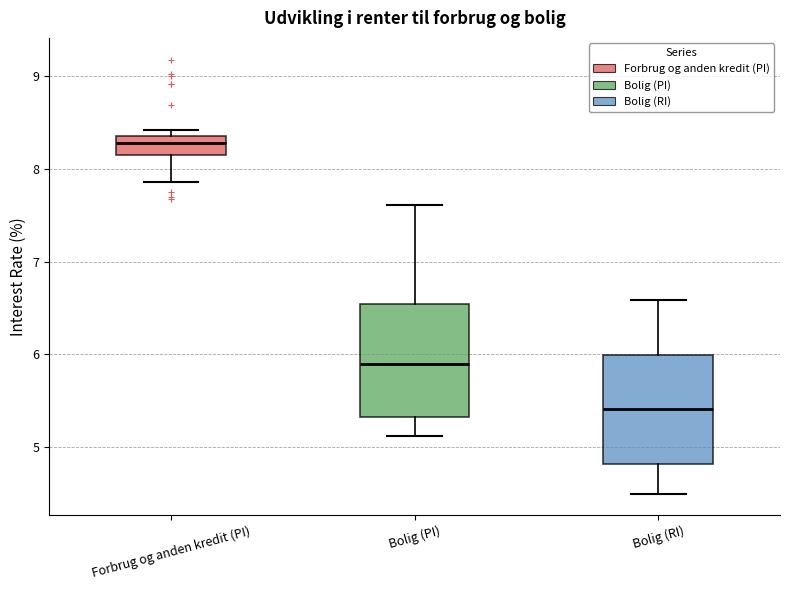

Reading left to right, transcribe this box plot: for each box, give where its median line is, the range the box spans, and where its two whiskers end, as read against the y-axis. The values are not printed on the chart, so give them approximately, as read against the axis.

Forbrug og anden kredit (PI): median 8.3, box 8.1 to 8.4, whiskers 7.9 to 8.4 (just above the box's upper edge)
Bolig (PI): median 5.9, box 5.3 to 6.5, whiskers 5.1 to 7.6
Bolig (RI): median 5.4, box 4.8 to 6.0, whiskers 4.5 to 6.6